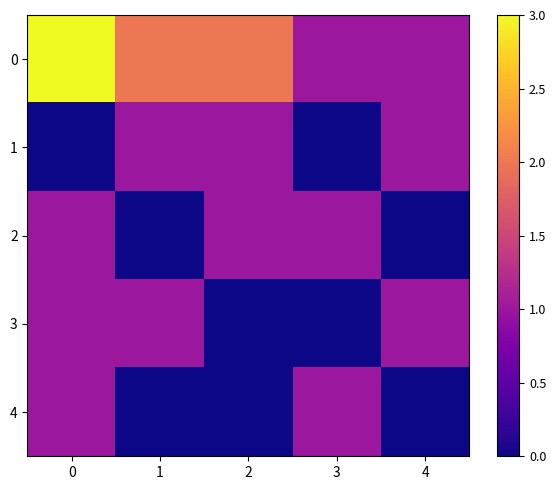

What is the difference between the highest and lowest values at 4?

1